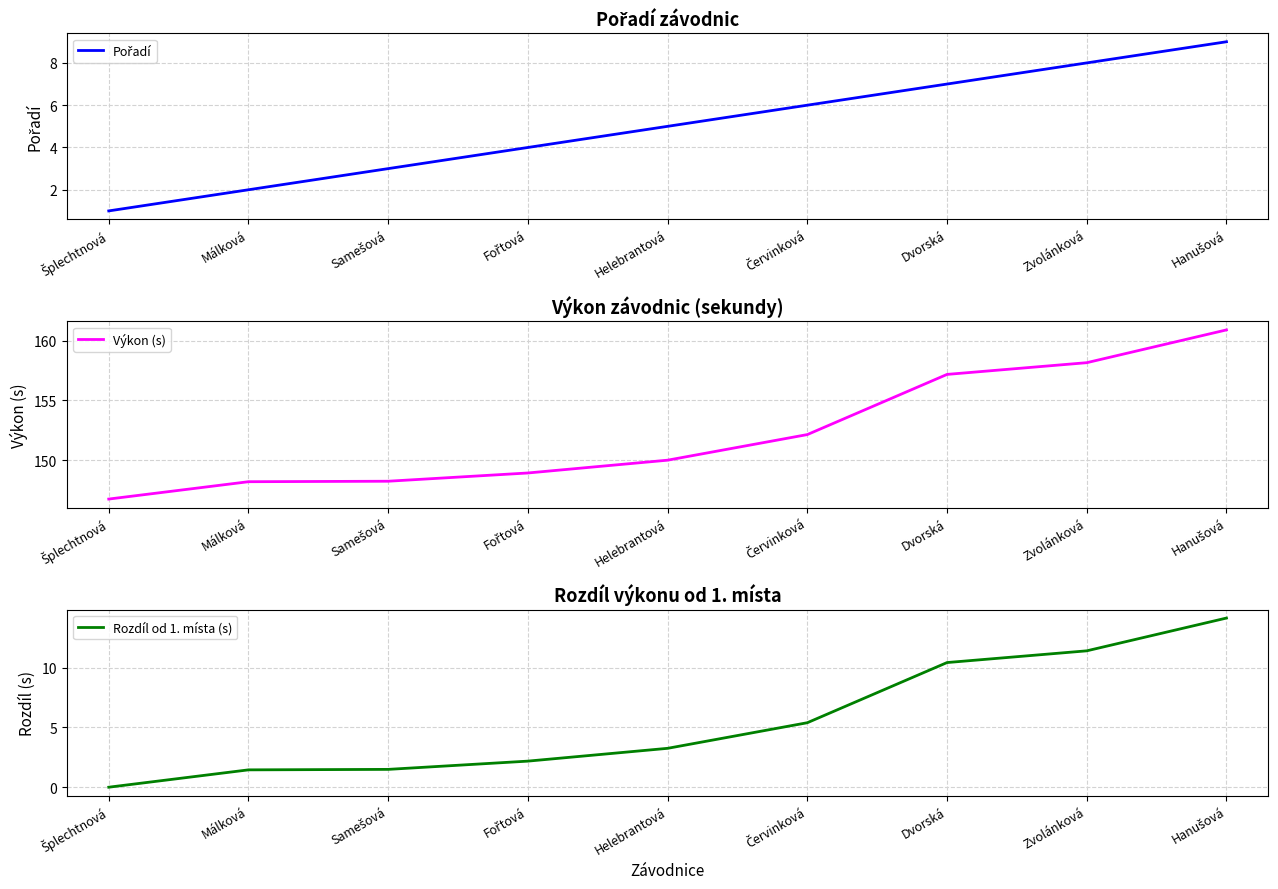

True or false: Pořadí and Výkon (s) cross at least once.

False